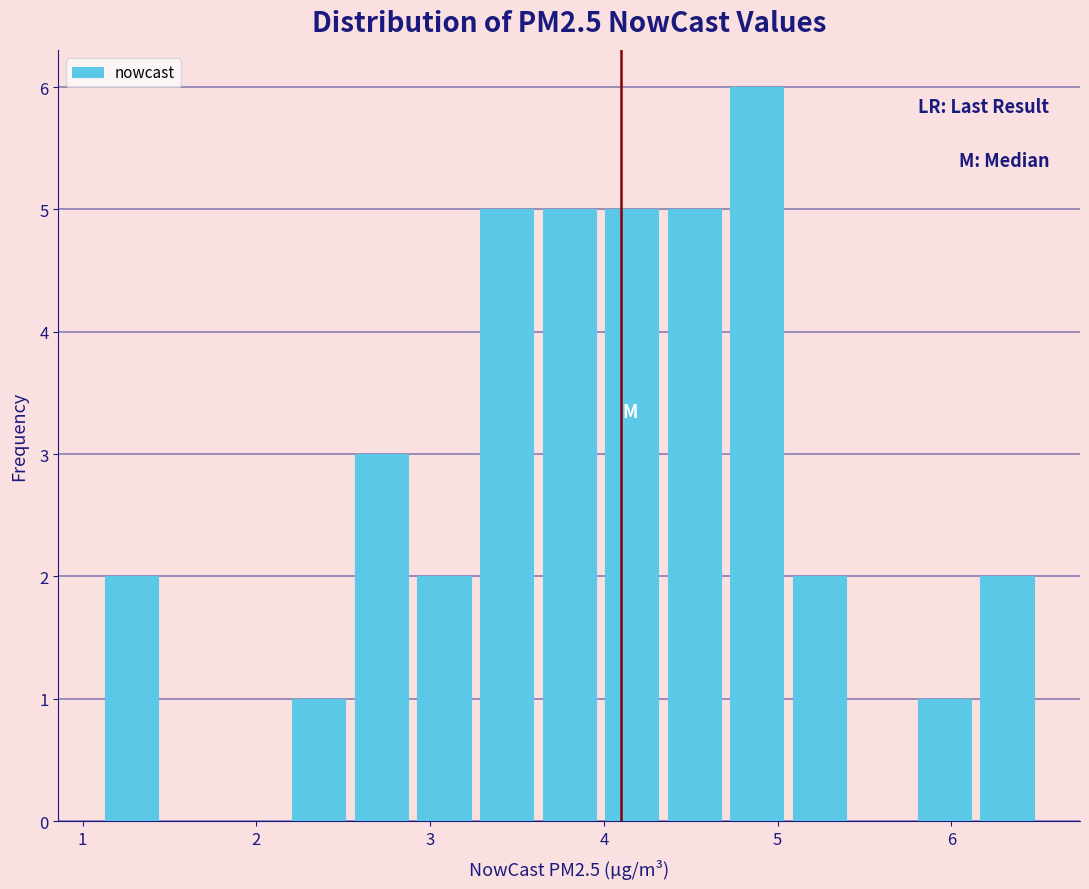

Read against the x-axis, roughly where is the centre of the tallest bar?

4.9